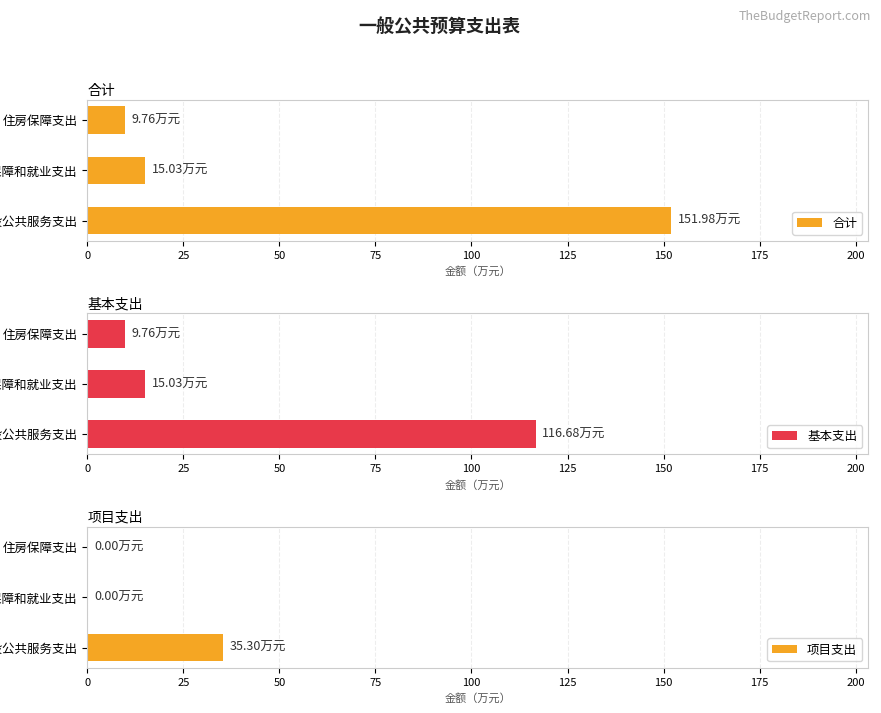

What is the value of the 基本支出 bar at the 2nd from the left?

15.0